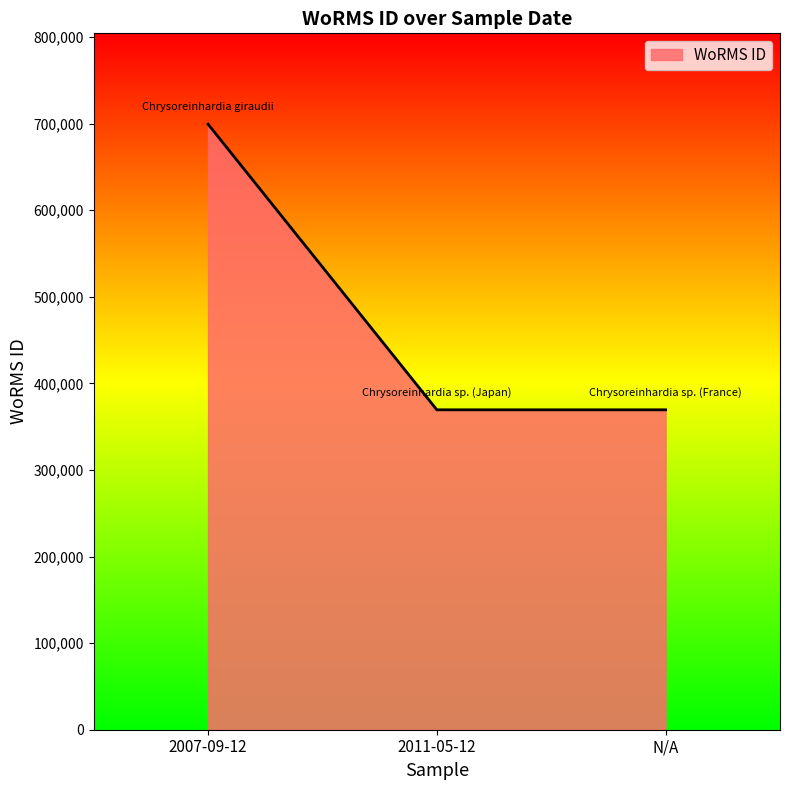

What is the maximum value shown in the chart?

699402